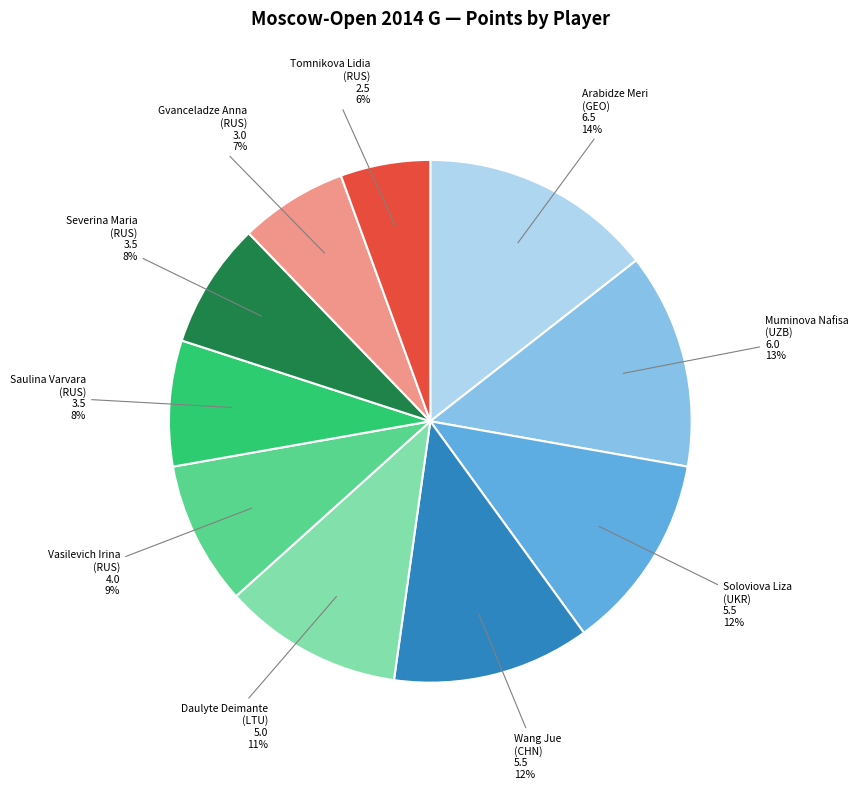

To the nearest percent, what is the difference between the Tomnikova Lidia (RUS) and Gvanceladze Anna (RUS) slice percentages?

1%